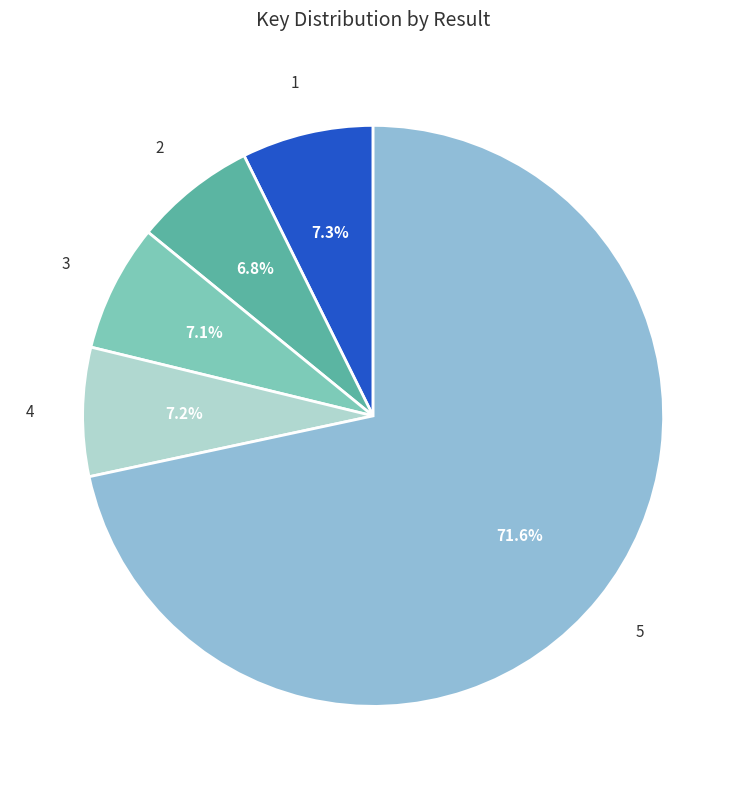

Which category has the biggest portion of the pie?

5